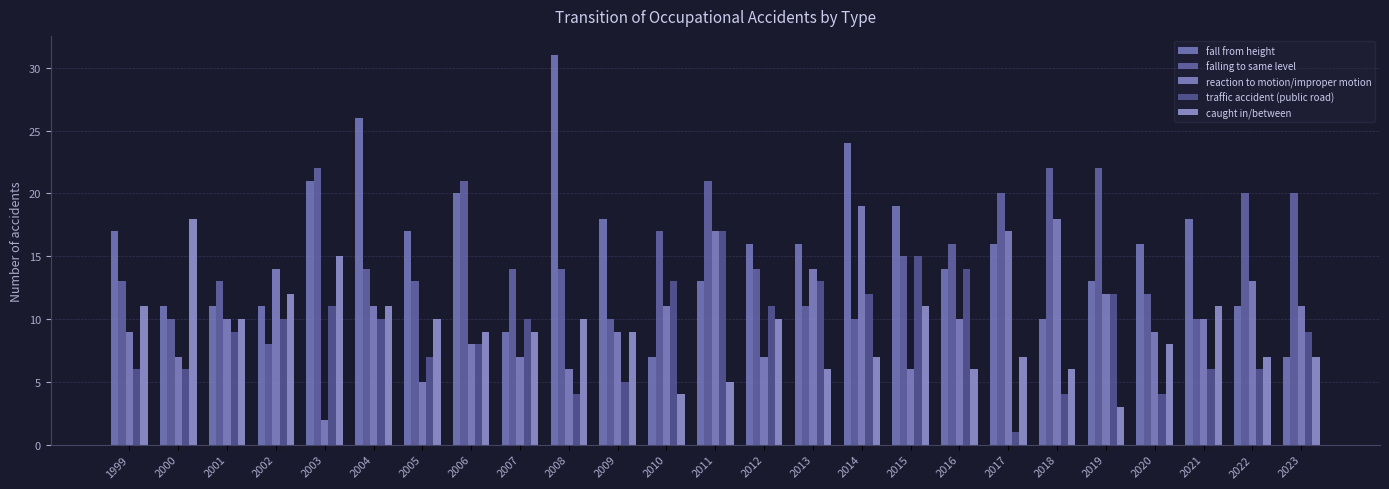

Is the value of caught in/between at 2010 greater than the value of reaction to motion/improper motion at 2022?

No